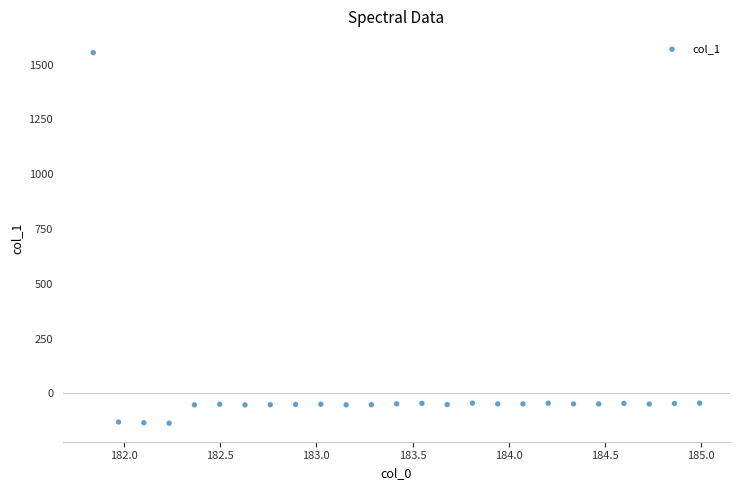

What is the range of Y values (max minus min)?

1690.5